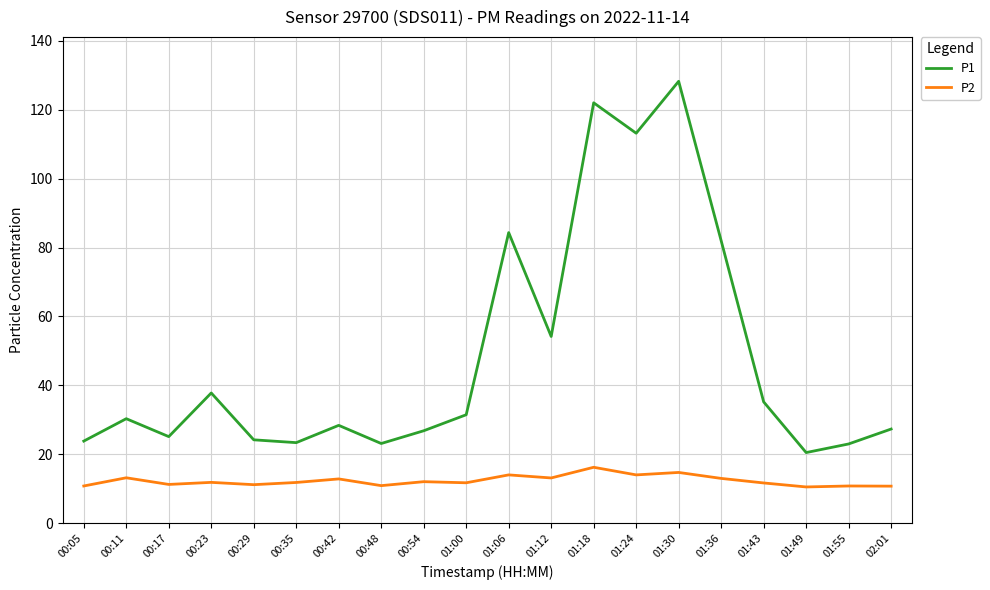

True or false: P2 has a value of 21.1 at 01:06.

False